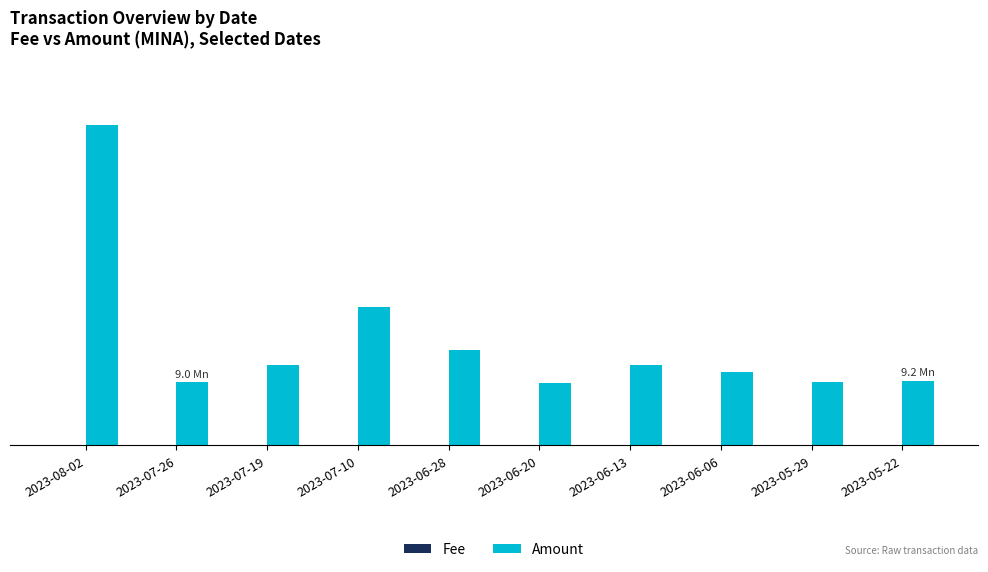

Which series has the largest range (max minus min)?

Amount